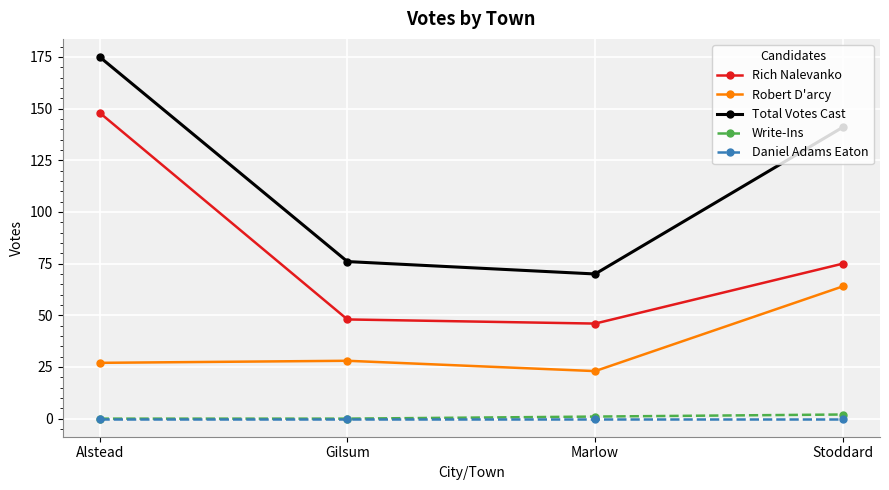

Where is Rich Nalevanko nearest to the value 97?

Stoddard